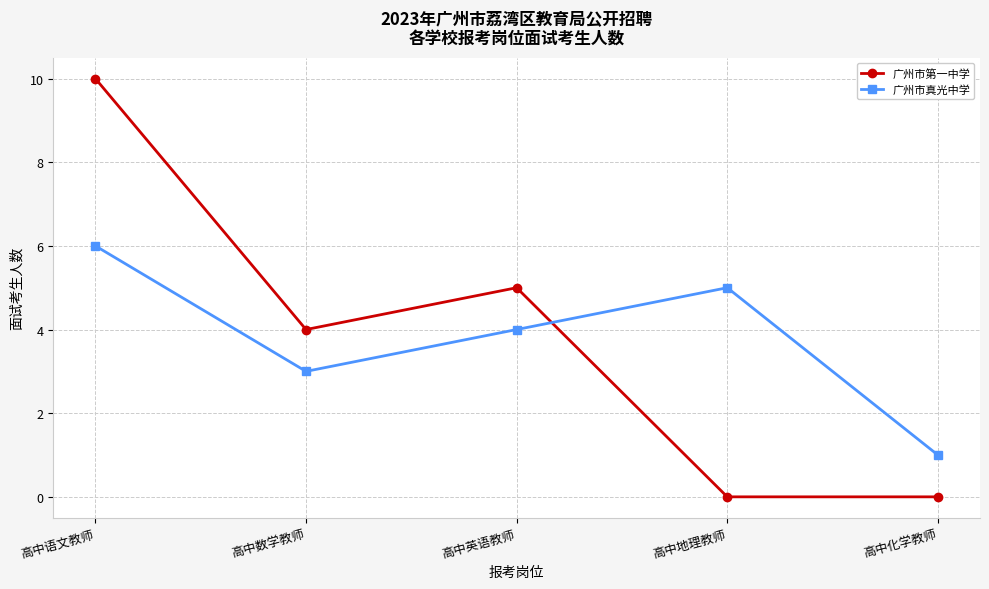

What is the average value of the 广州市第一中学 series?

4